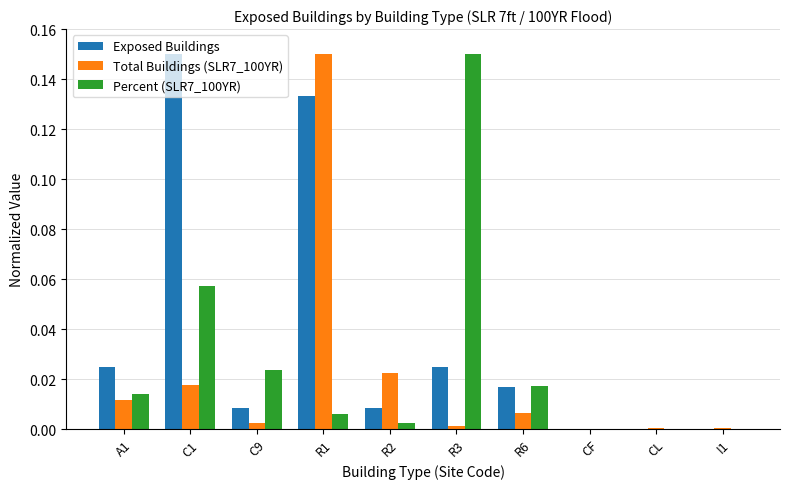

Which series changed the most between C1 and R3?

Exposed Buildings